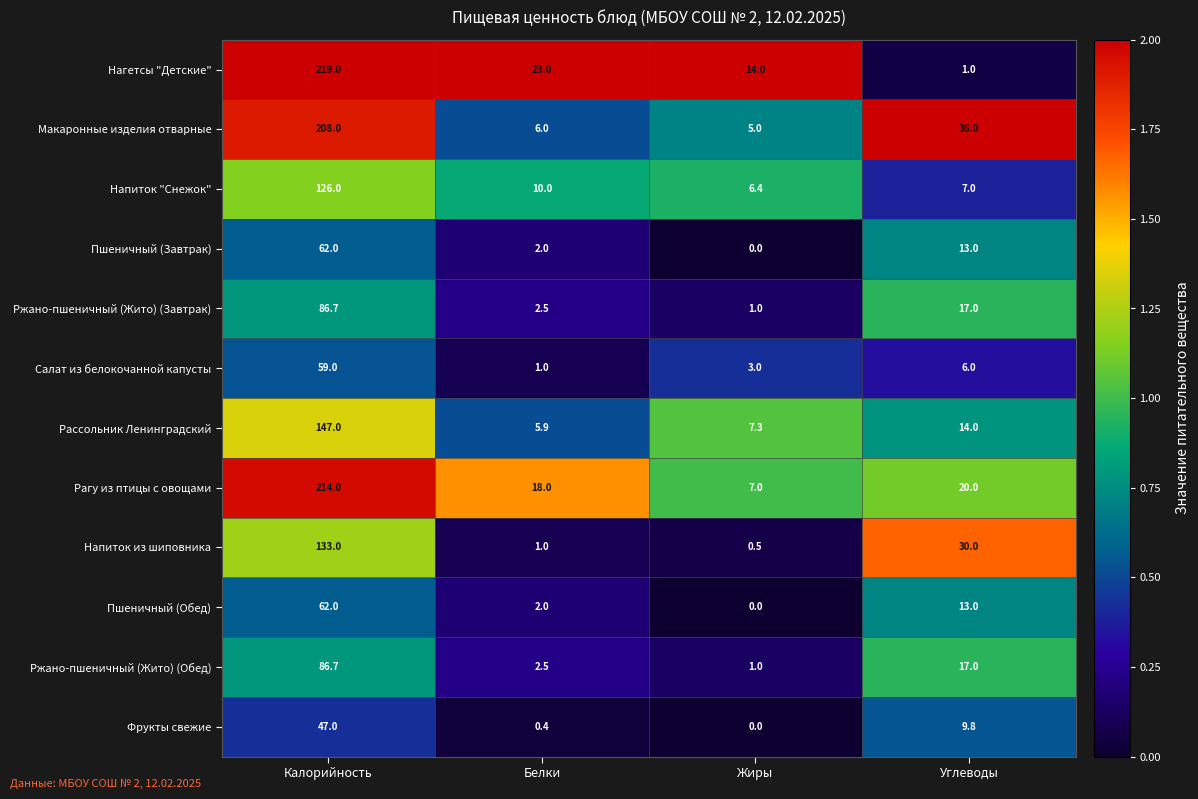

What is the difference between the highest and lowest values at Белки?

22.6